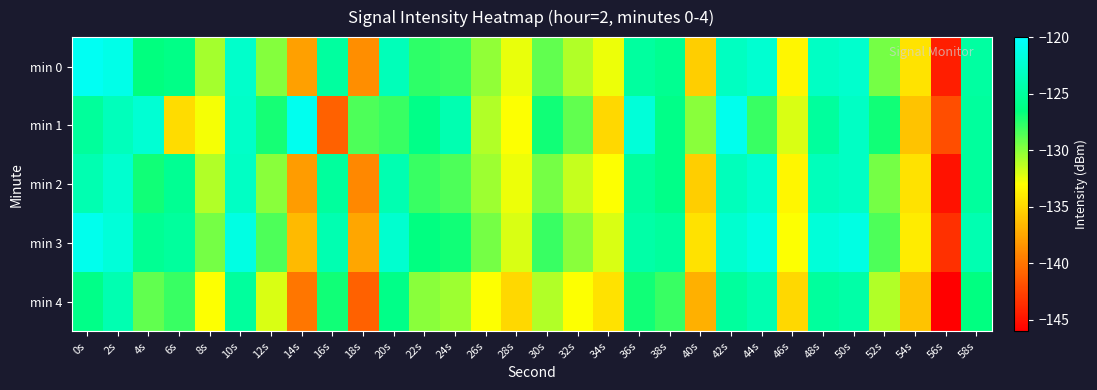

Between 58s and 52s, which is larger?

58s